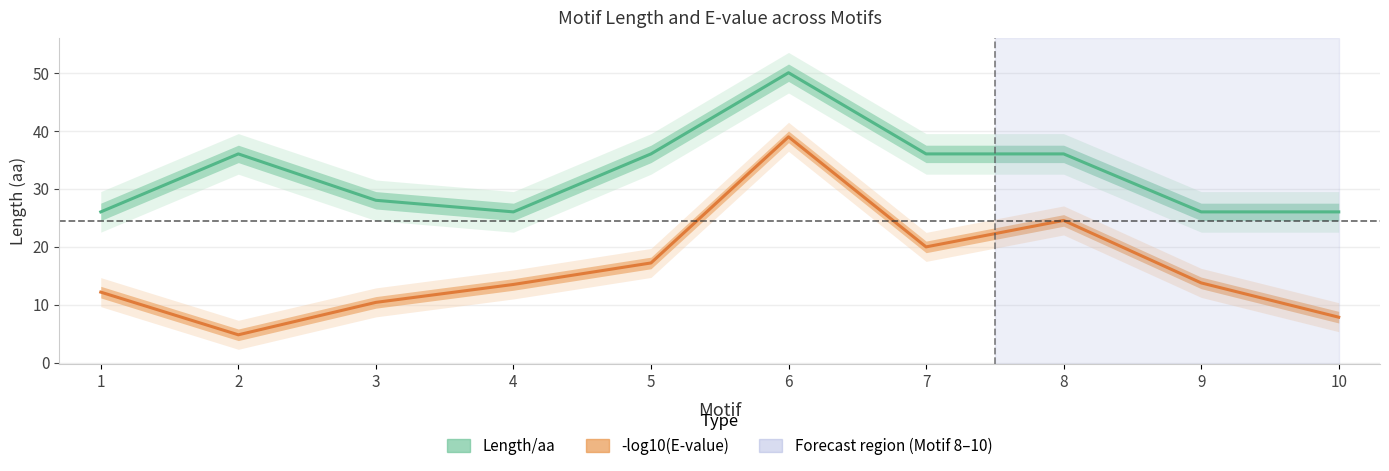

What is the value of the -log10(E-value) (line) point at the 8th from the left?

24.5